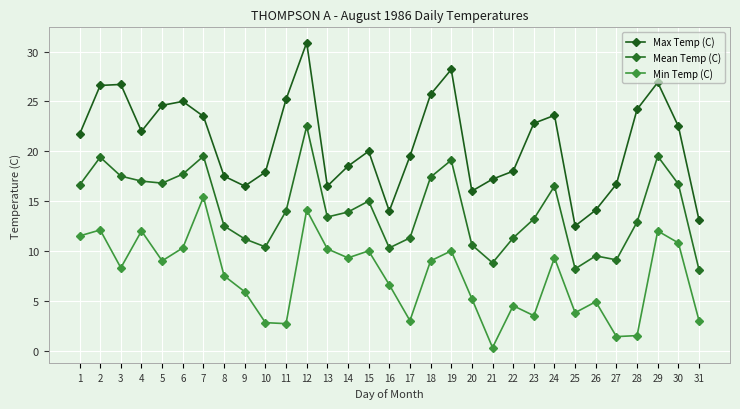

What are all the series names shown in the legend?

Max Temp (C), Mean Temp (C), Min Temp (C)